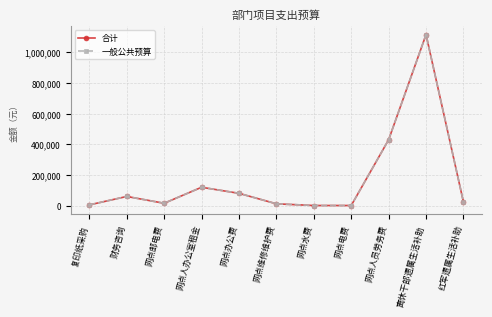

Read the 一般公共预算 value at 网点维修维护费, to the nearest 50.

12000